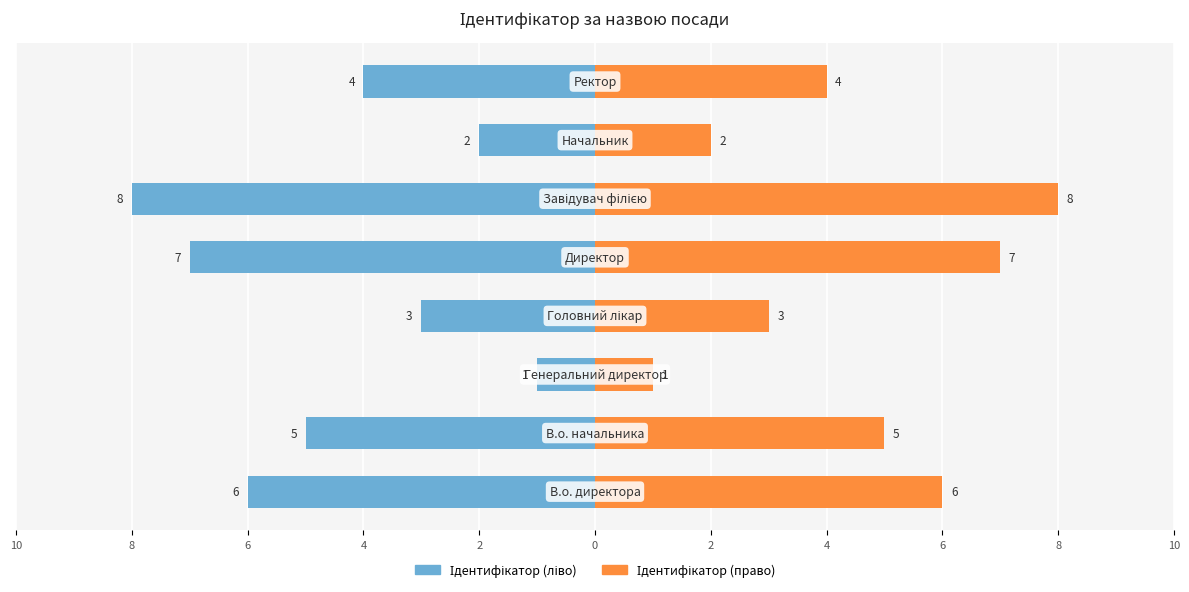

At how many categories does at least one series exceed -6?

8